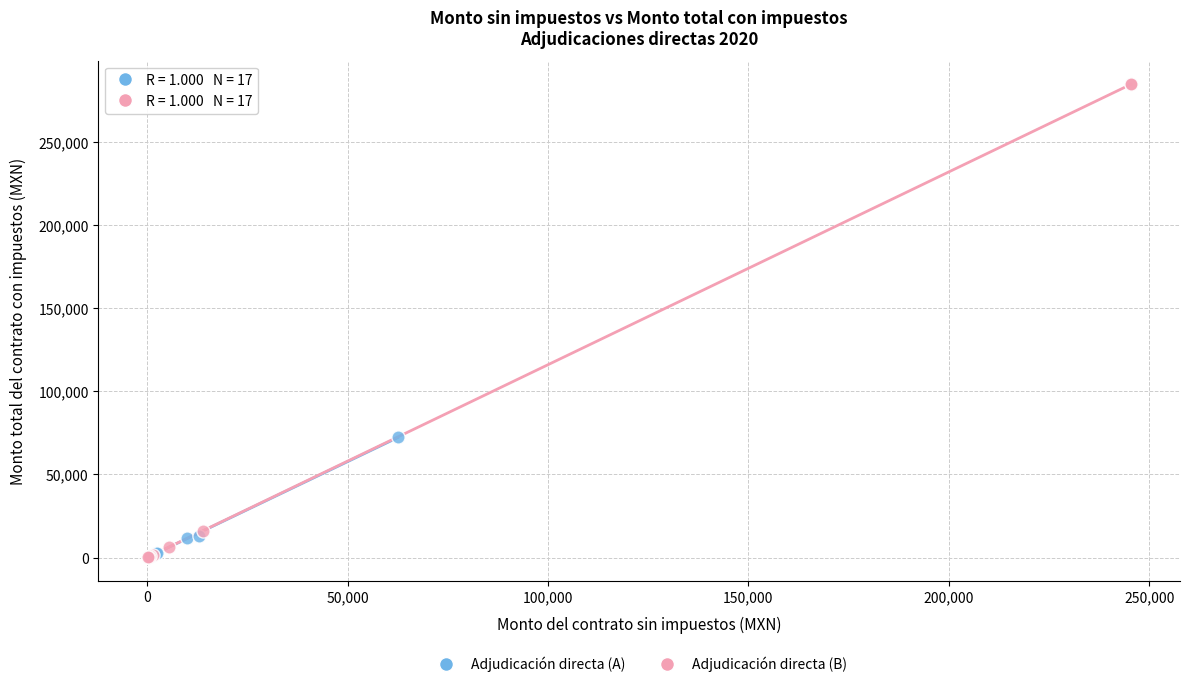

Which series has the widest spread of Y values?

Adjudicación directa (B)